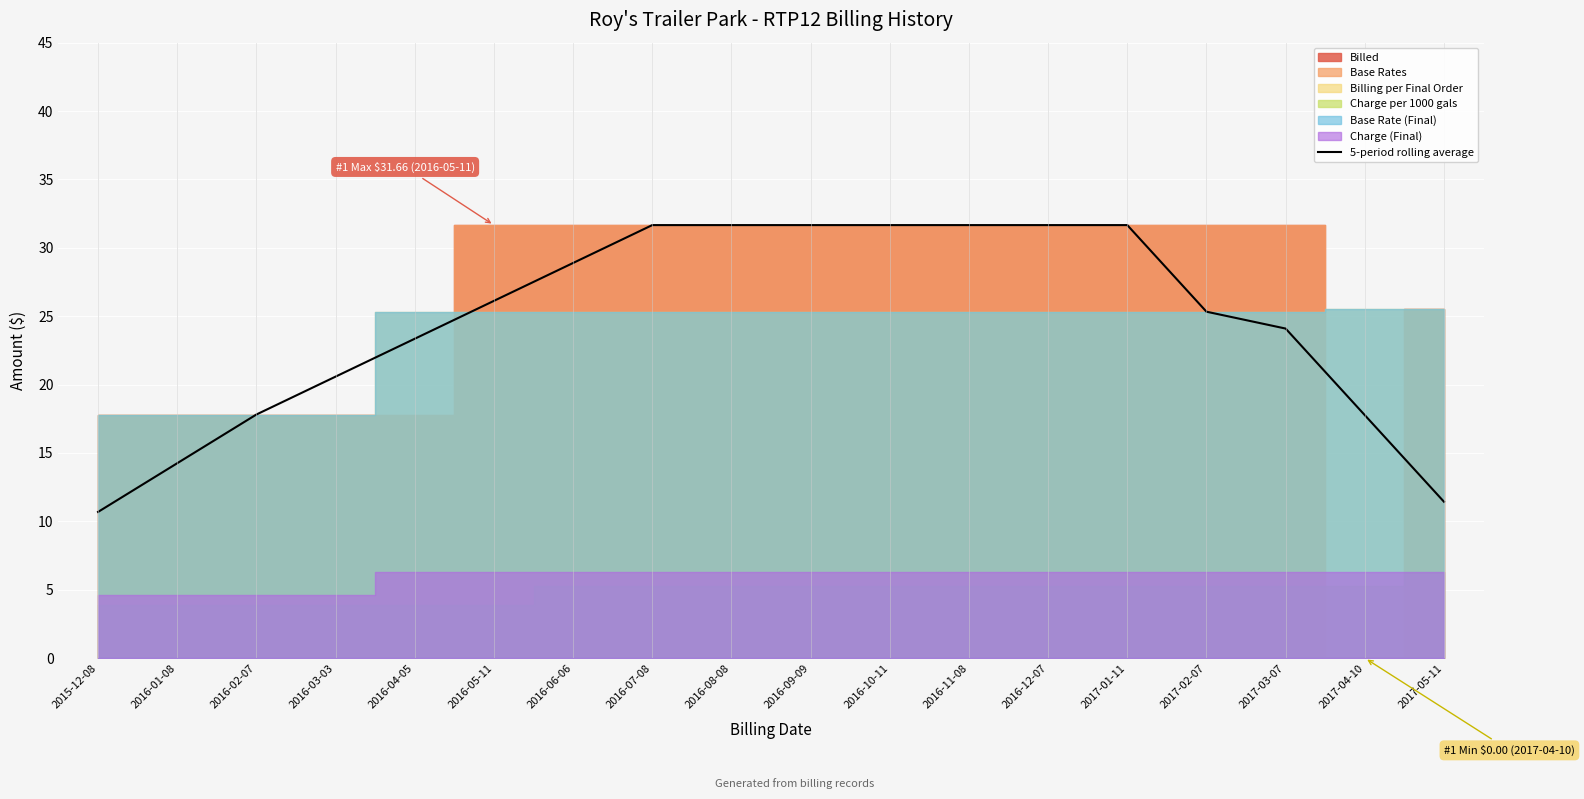

What is the change in value from 2016-01-08 to 2016-07-08?

+17.4